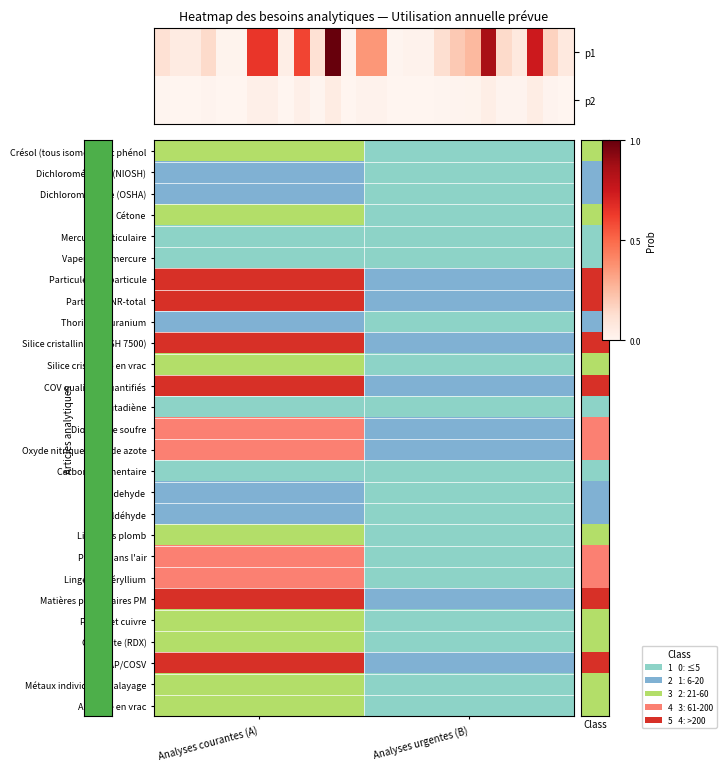

How many distinct data groups are displayed?

27